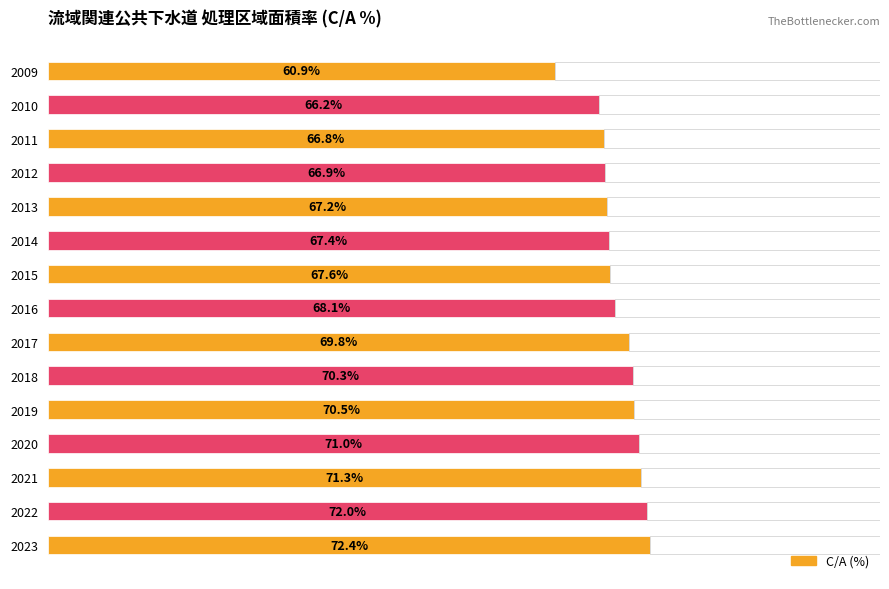

What is the change in value from 2012 to 2013?

+0.3